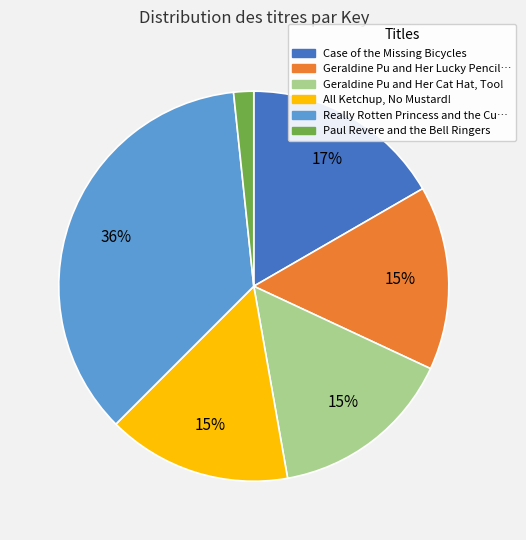

Is there any slice that represents more than half of the pie?

No